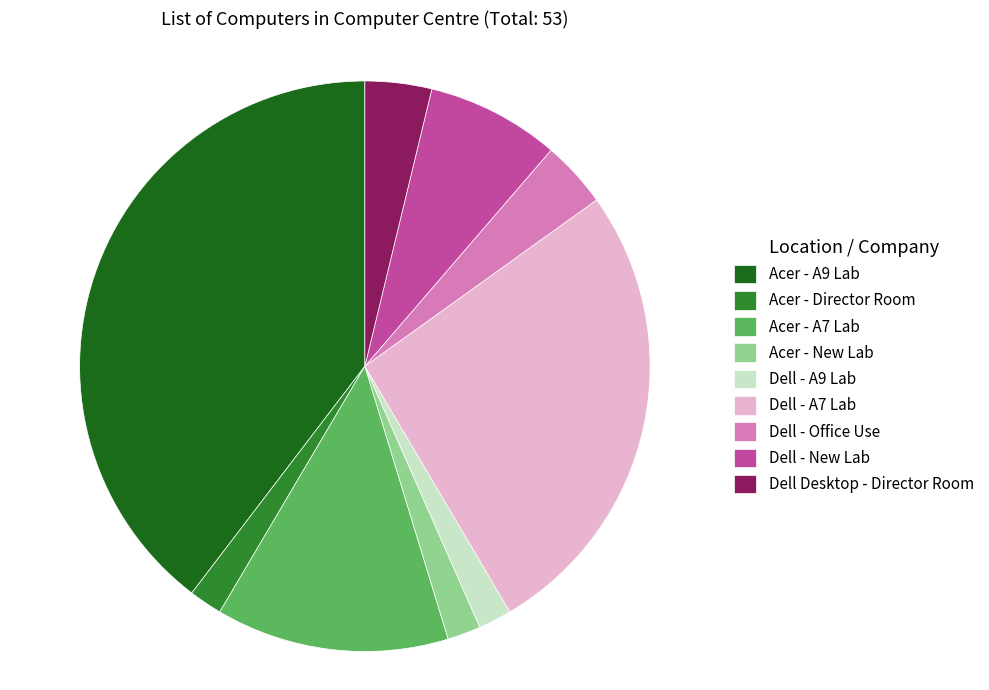

Is the sum of Dell - New Lab and Dell Desktop - Director Room greater than half?

No